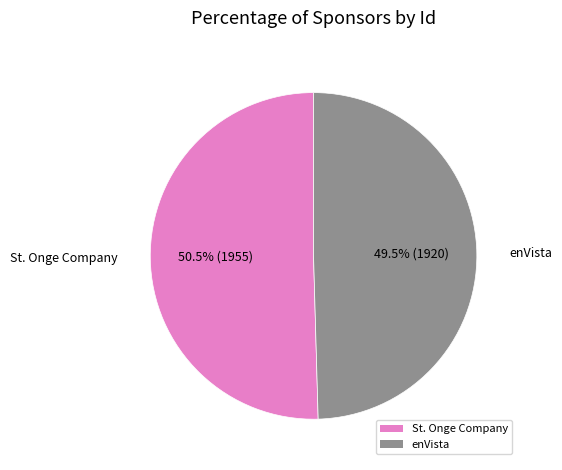

What is the total percentage of enVista and St. Onge Company?

100.0%